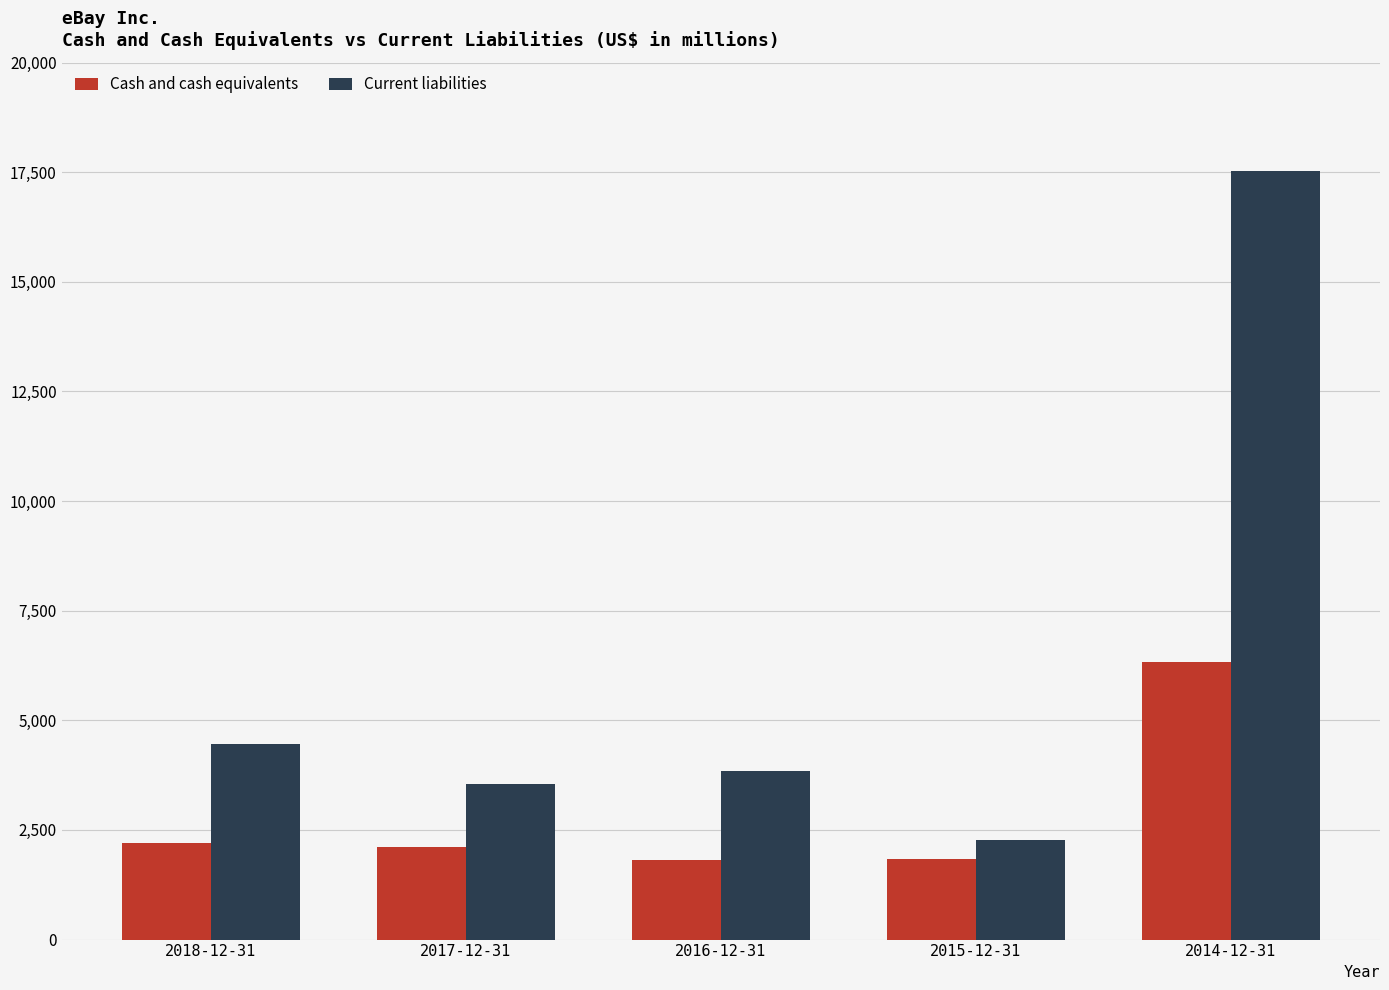

Rank the series by their average value, from highest to lowest.

Current liabilities, Cash and cash equivalents